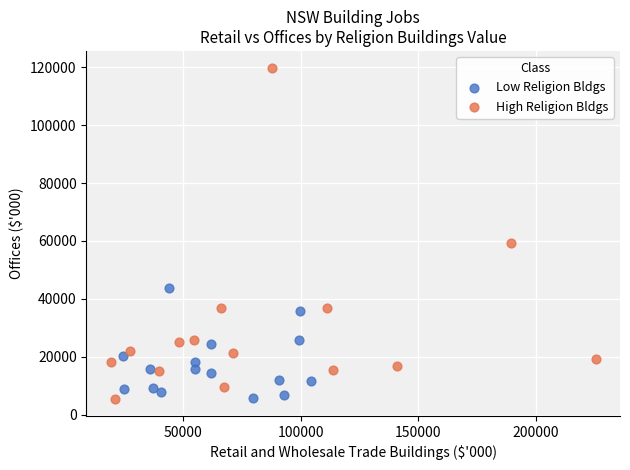

Which series contains the highest Y value?

High Religion Bldgs